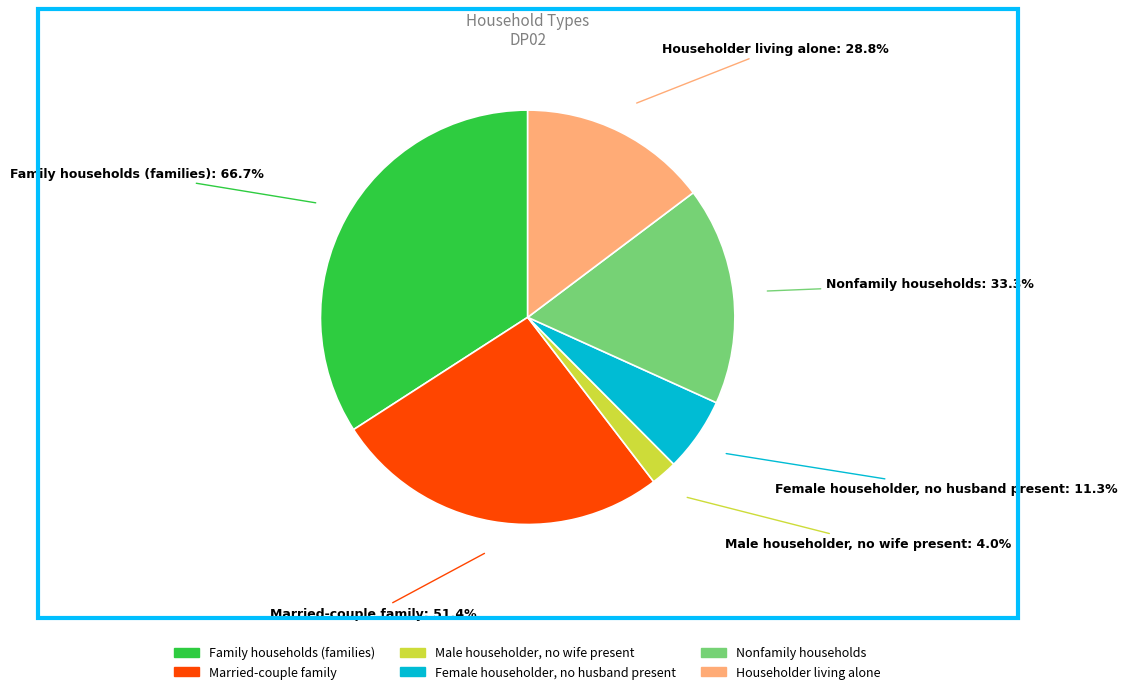

How many slices are in this pie chart?

6